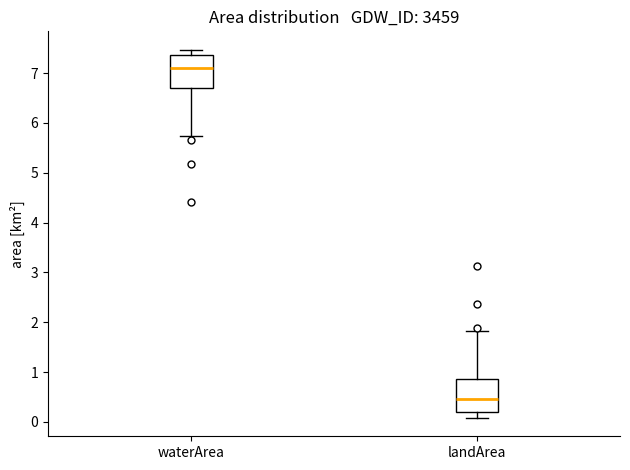

Which box's median line is the lowest?

landArea